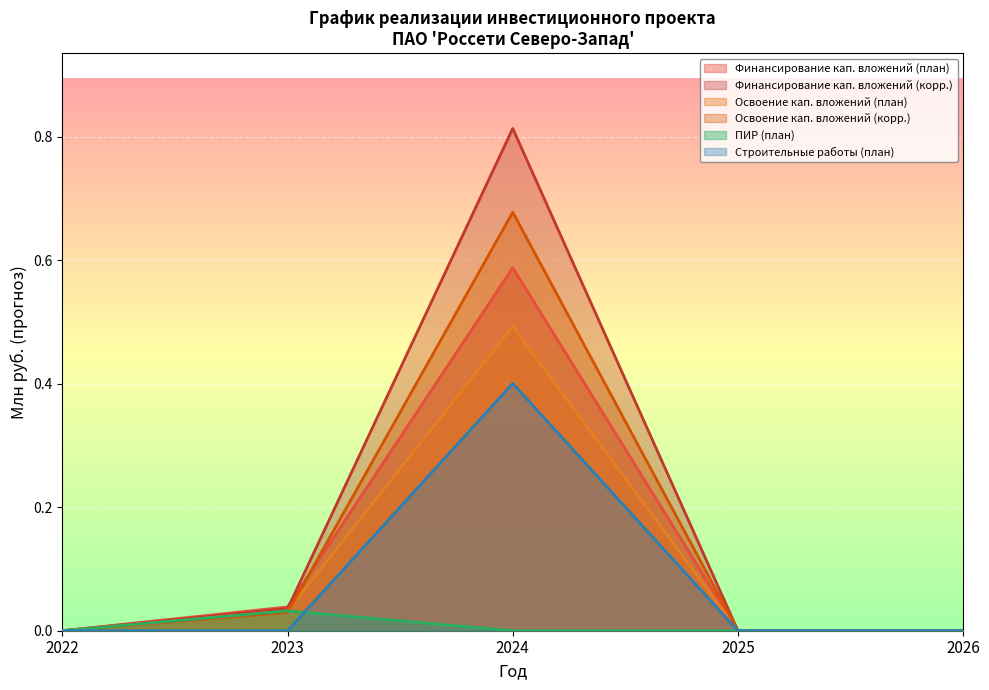

Which series has the widest spread of values?

Финансирование кап. вложений (корр.)